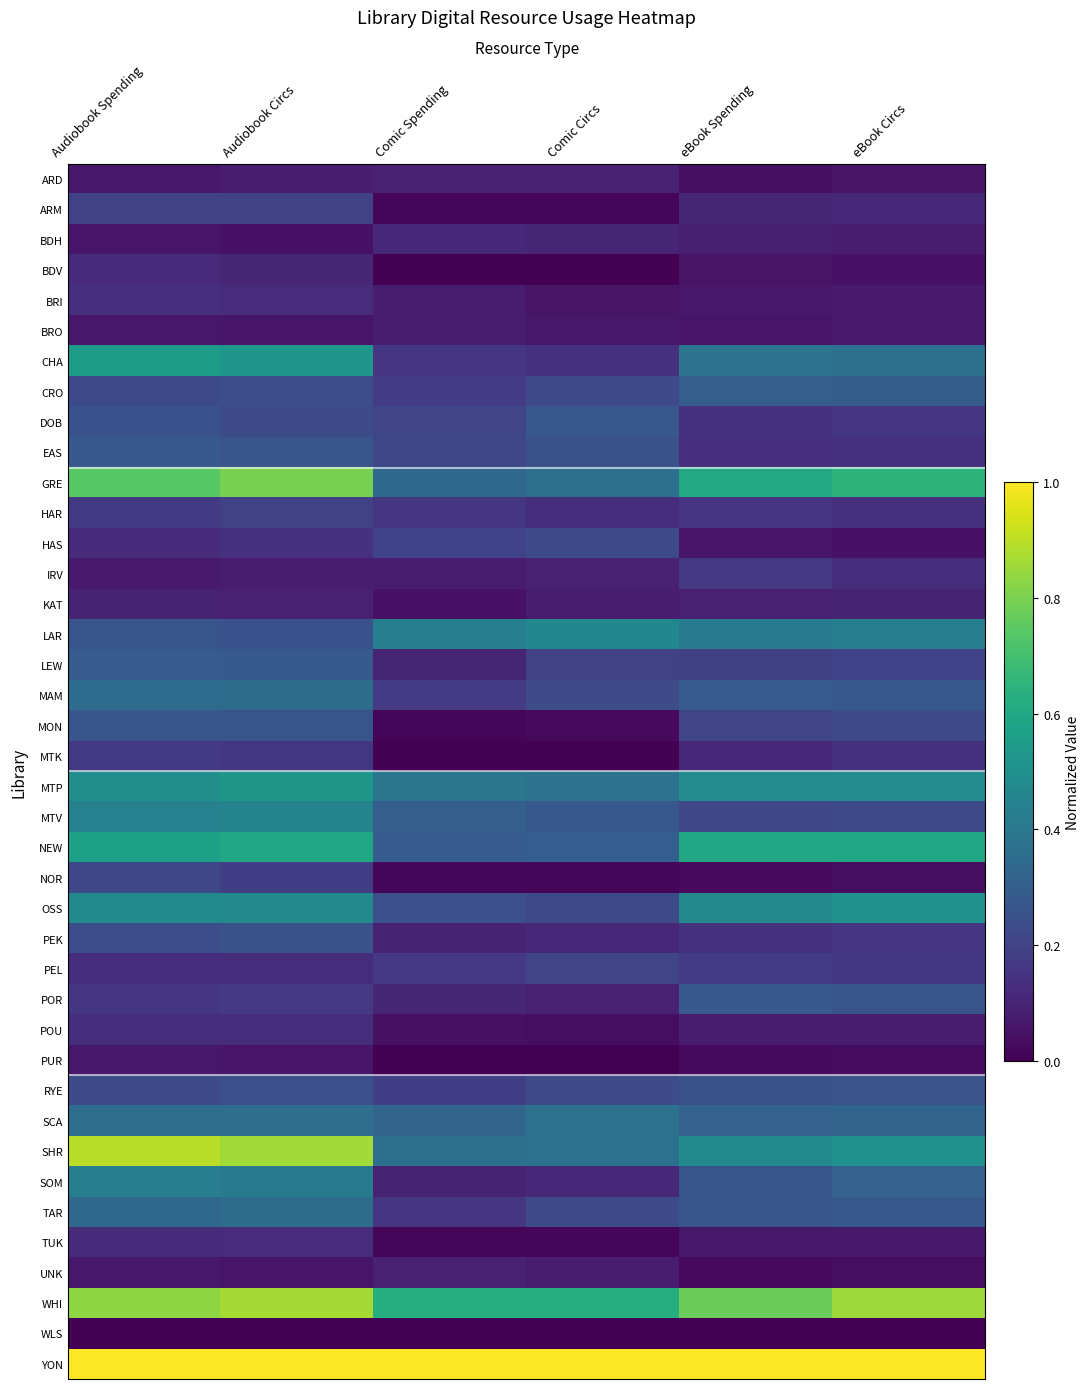

At Audiobook Circs, list the series in order from largest to smallest.

YON, WHI, SHR, GRE, NEW, MTP, CHA, OSS, MTV, SOM, SCA, MAM, TAR, LEW, EAS, MON, LAR, PEK, RYE, CRO, DOB, HAR, ARM, NOR, POR, MTK, HAS, PEL, POU, BRI, TUK, BDV, KAT, IRV, ARD, BRO, PUR, UNK, BDH, WLS